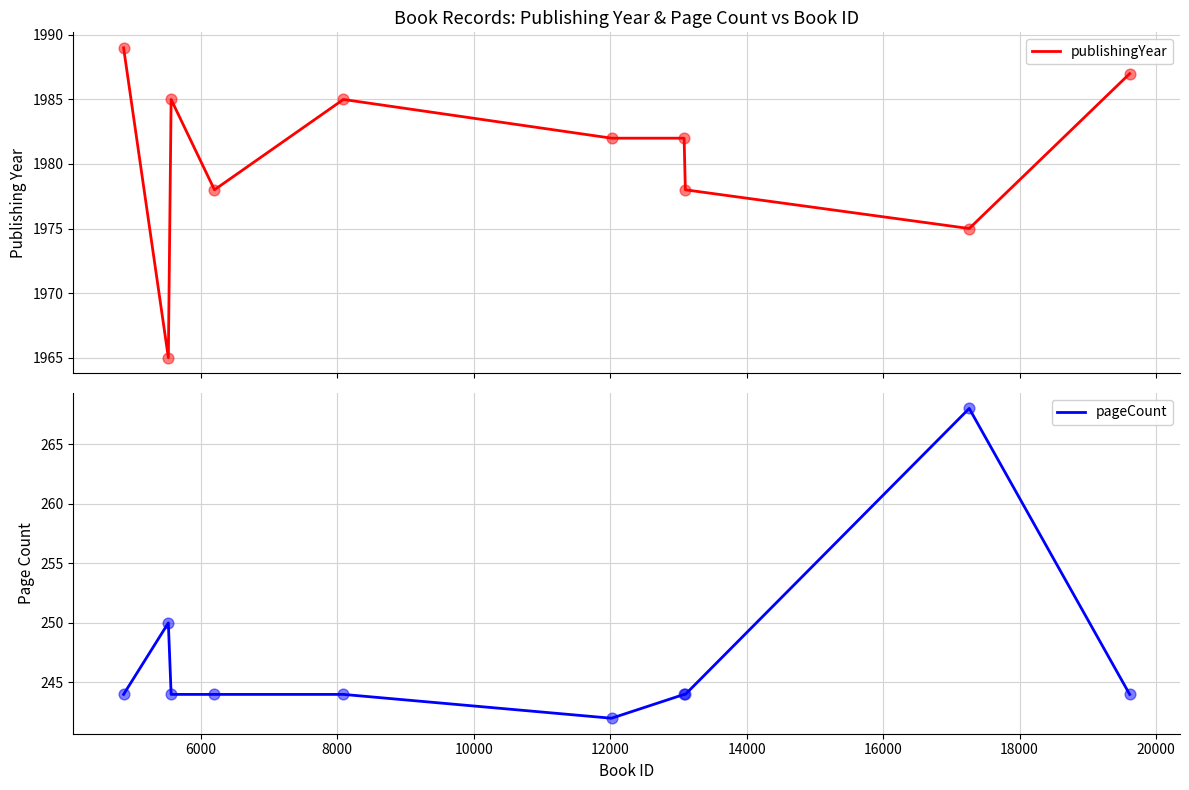

Which series has the largest Y range (max minus min)?

pageCount